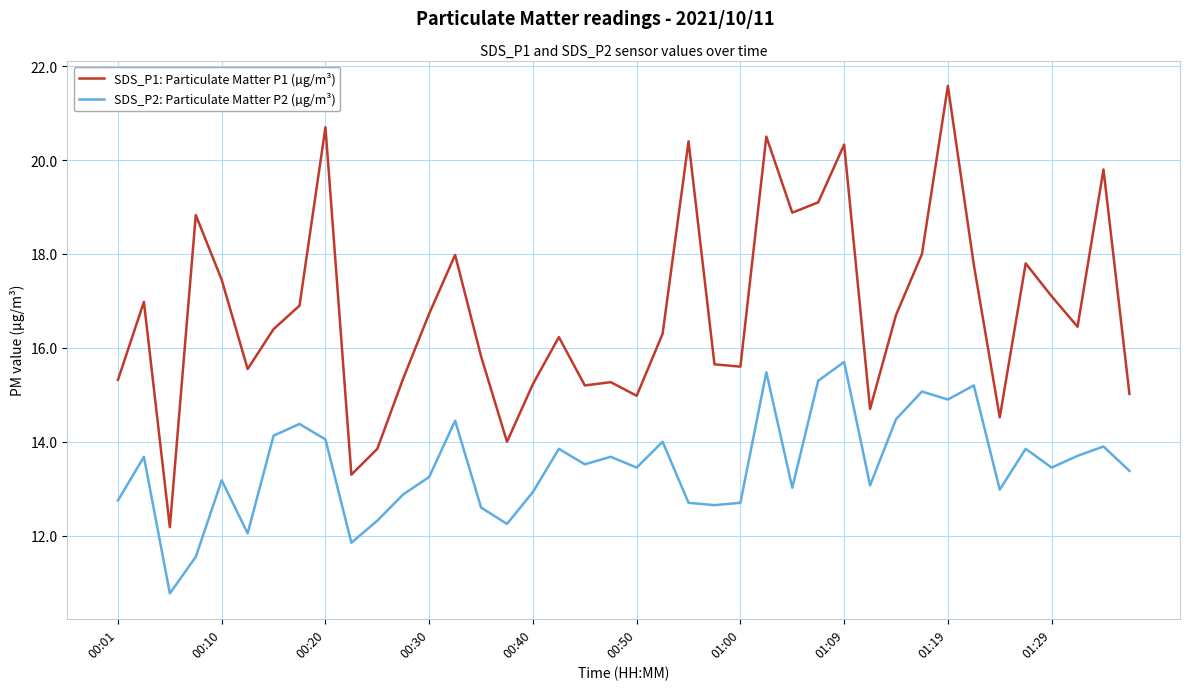

What is the difference between the maximum and minimum values in the SDS_P2: Particulate Matter P2 (µg/m³) series?

4.9